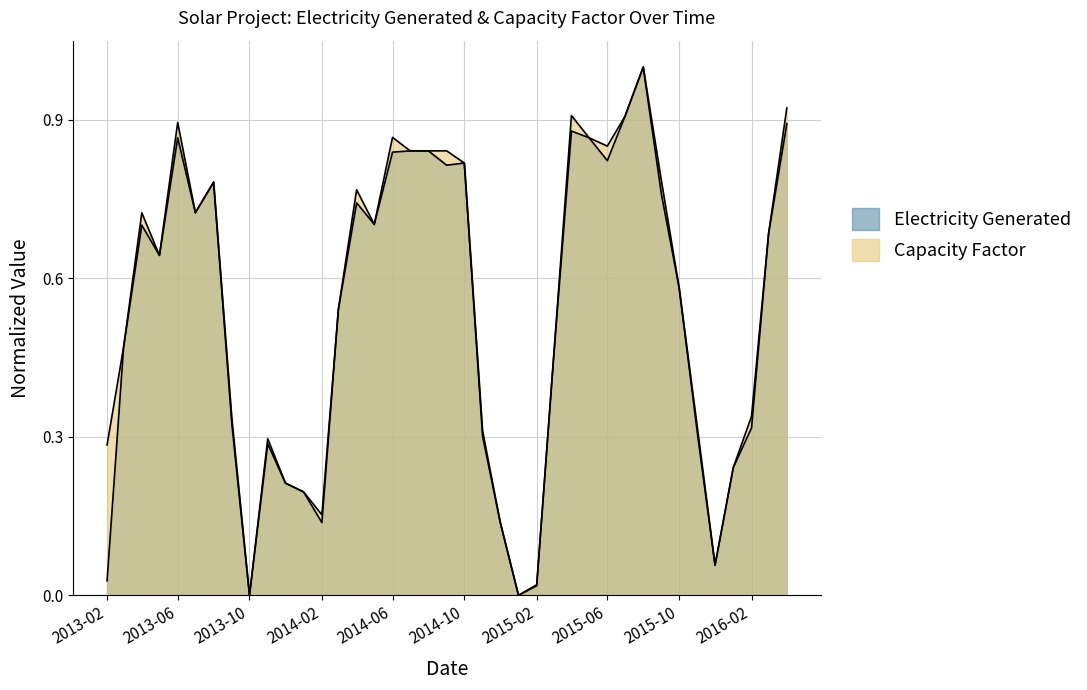

What is the label of the 3rd point from the left?

2013-04